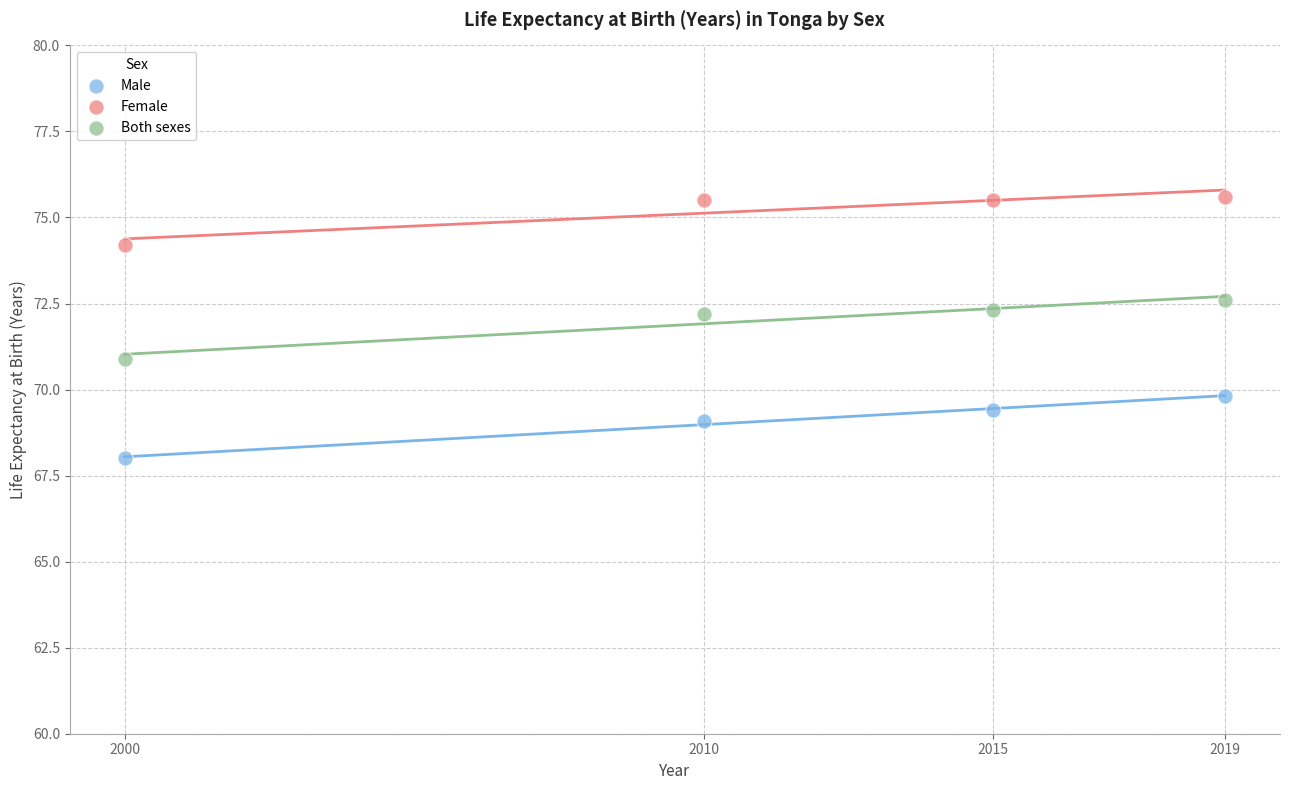

What are all the series names shown in the legend?

Male, Female, Both sexes